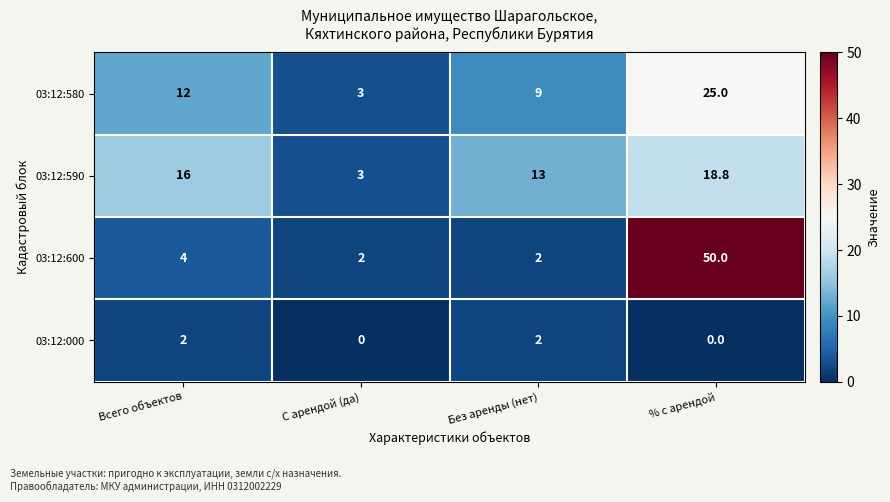

Between Без аренды (нет) and % с арендой, which series saw the biggest shift?

03:12:600